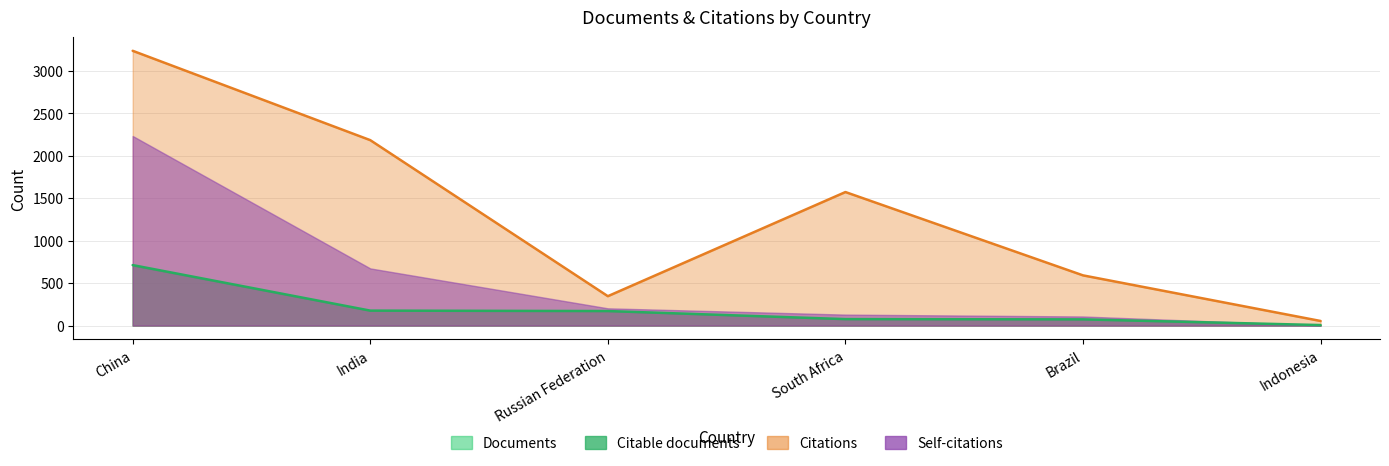

What is the lowest value of the Documents series?

6